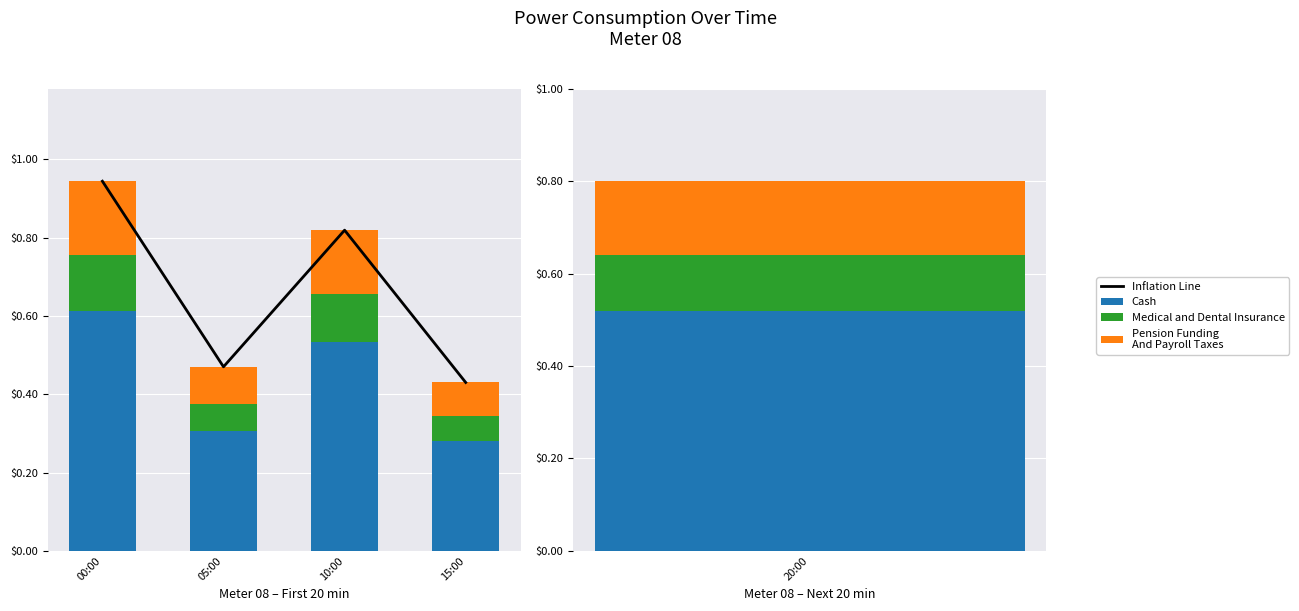

What is the value of the Pension Funding
And Payroll Taxes bar at the 1st from the left?

0.2